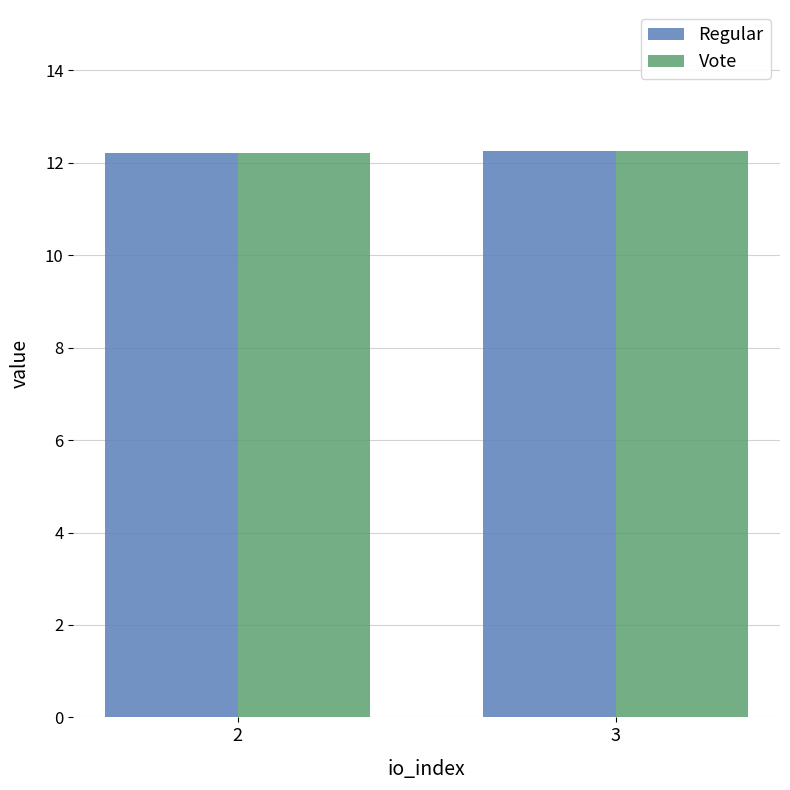

What is the total value across all series at 3?

24.5